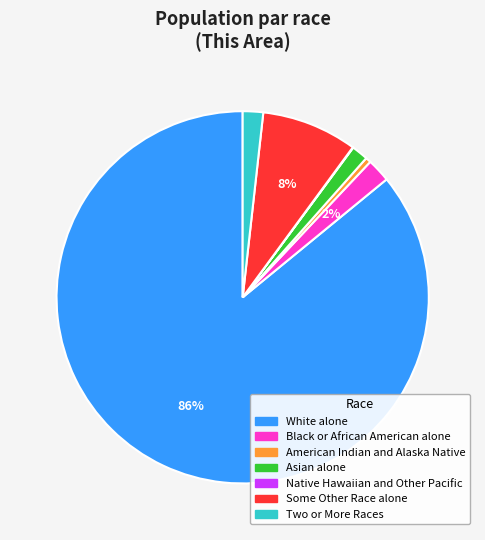

What percentage is the Asian alone slice, to the nearest percent?

1%